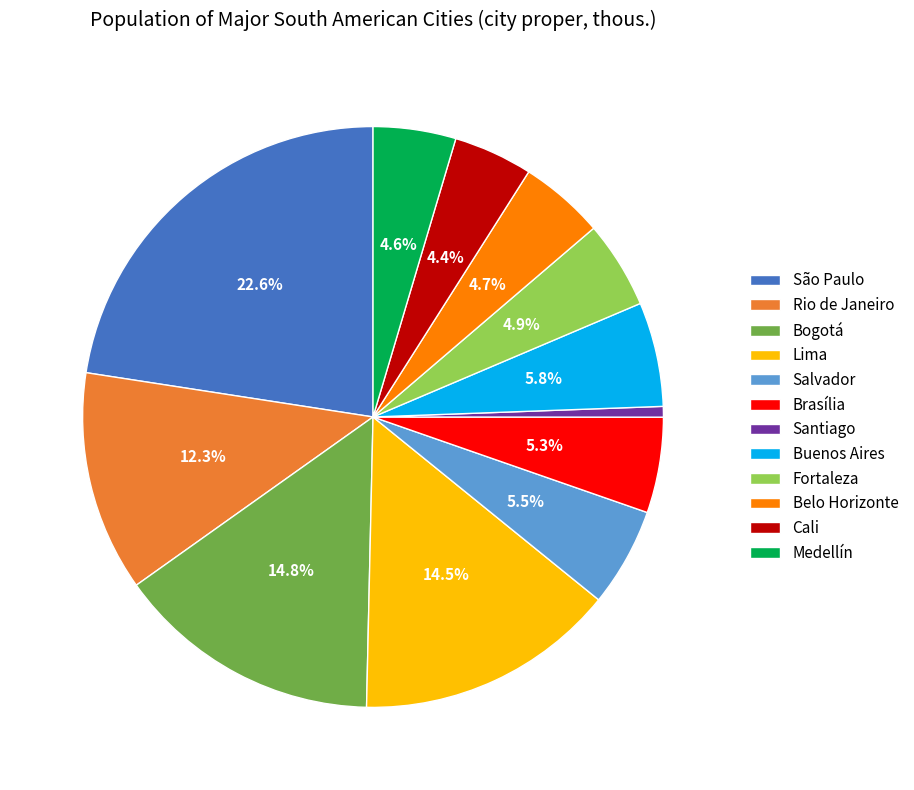

What is the largest slice in the pie chart?

São Paulo